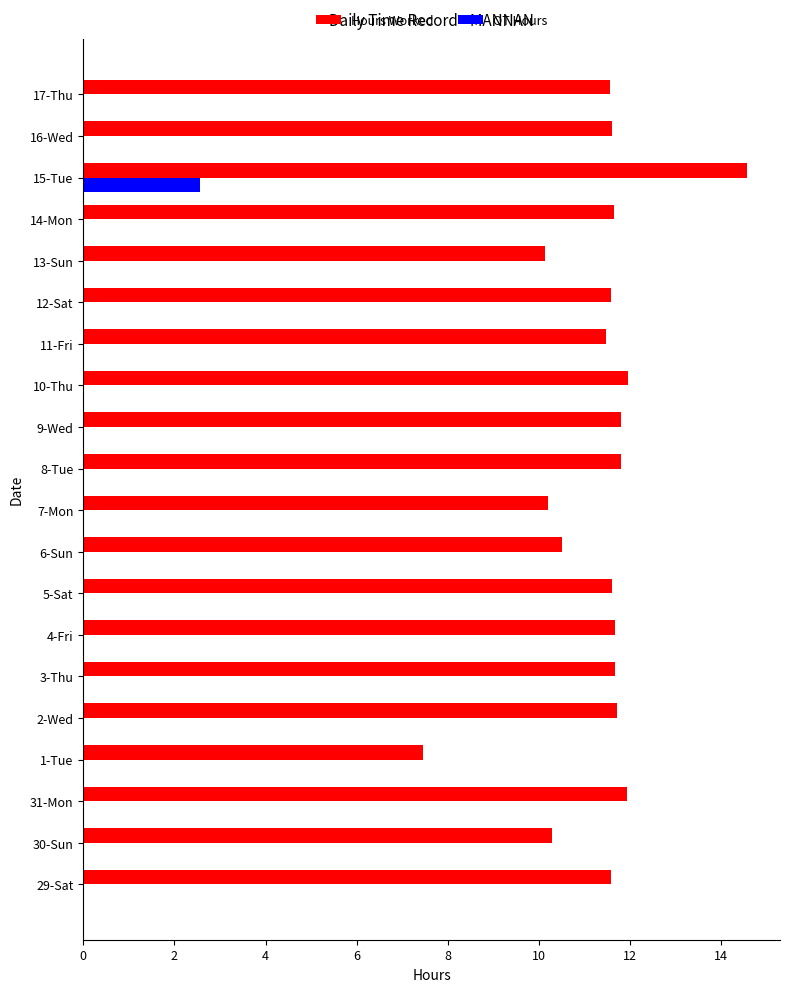

What is the sum of all Hours Worked values?

226.7